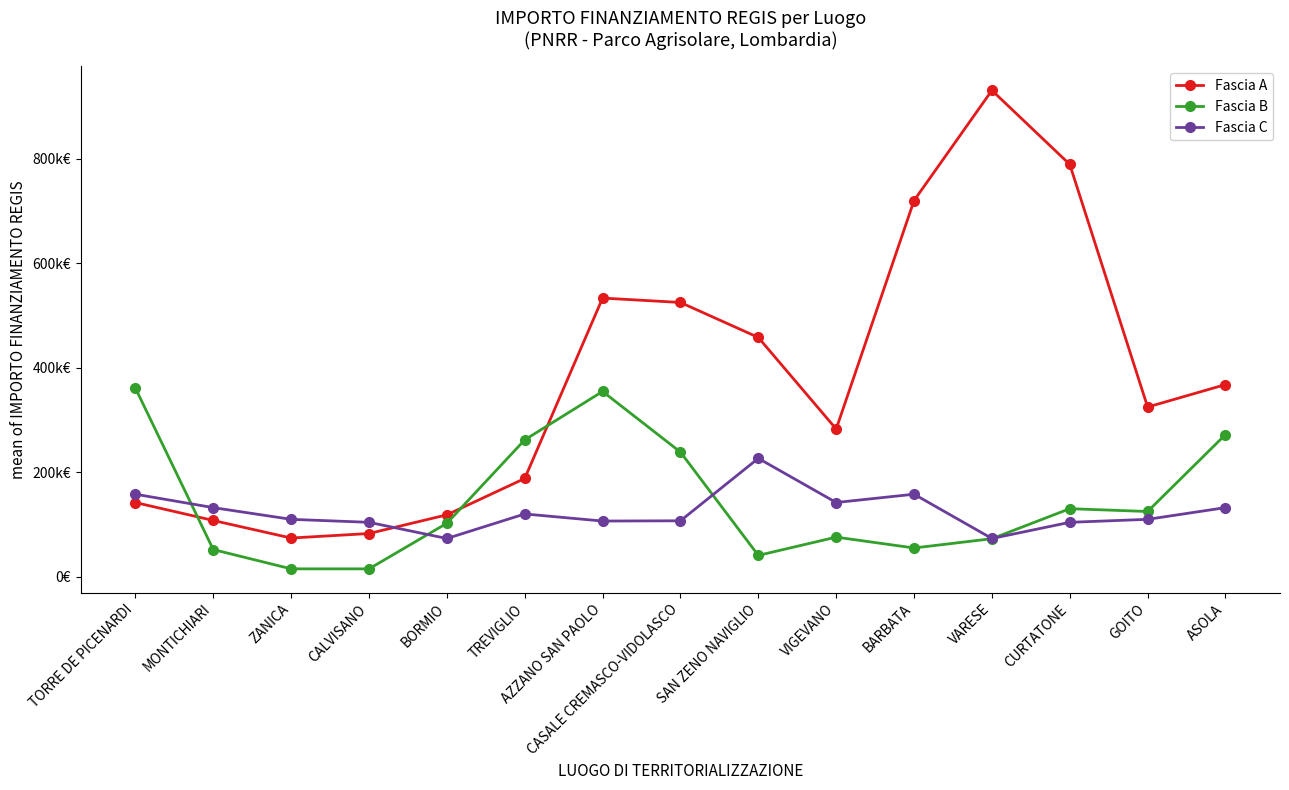

What are all the series names shown in the legend?

Fascia A, Fascia B, Fascia C